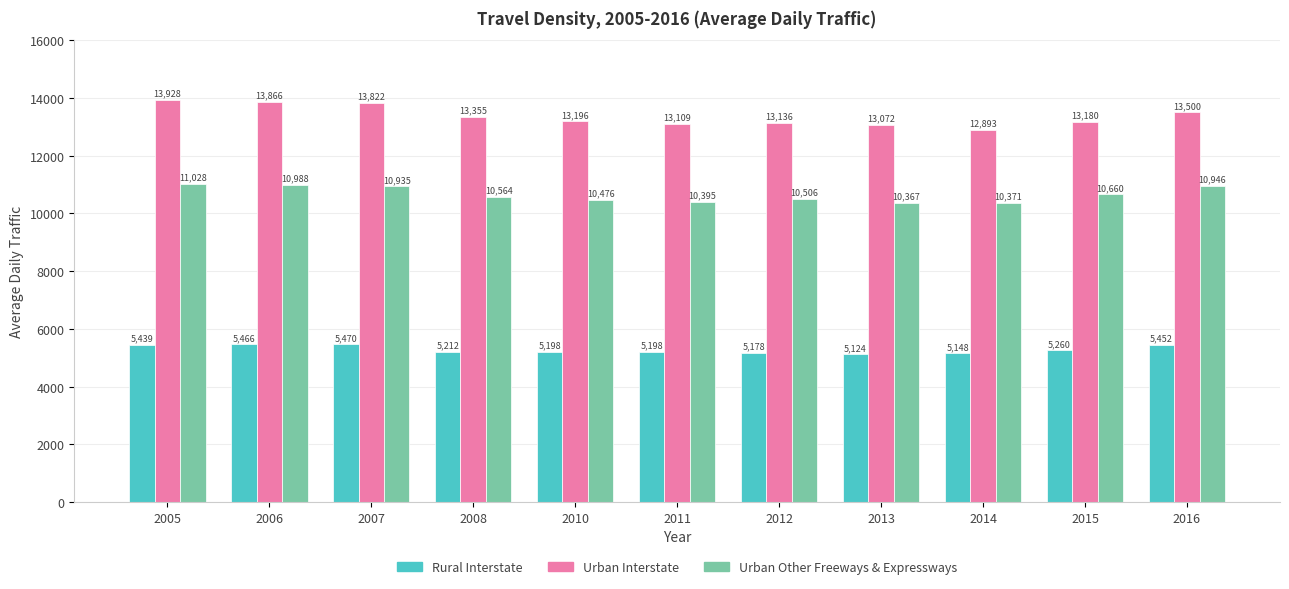

What is the sum of all Rural Interstate values?

58145